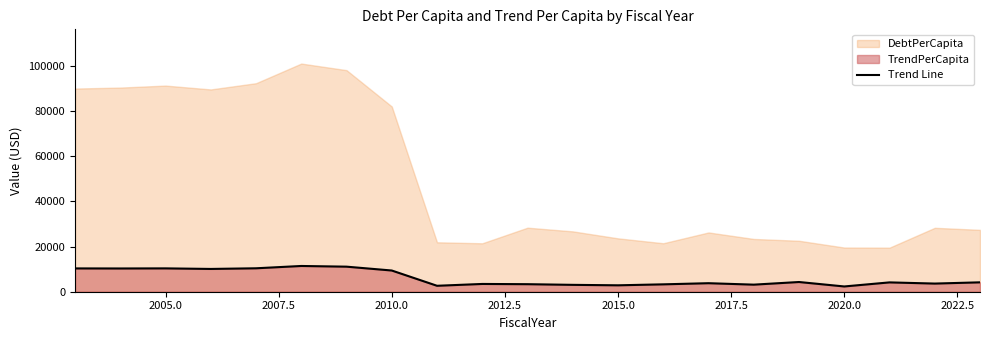

Count the number of values greater than 4133.

11